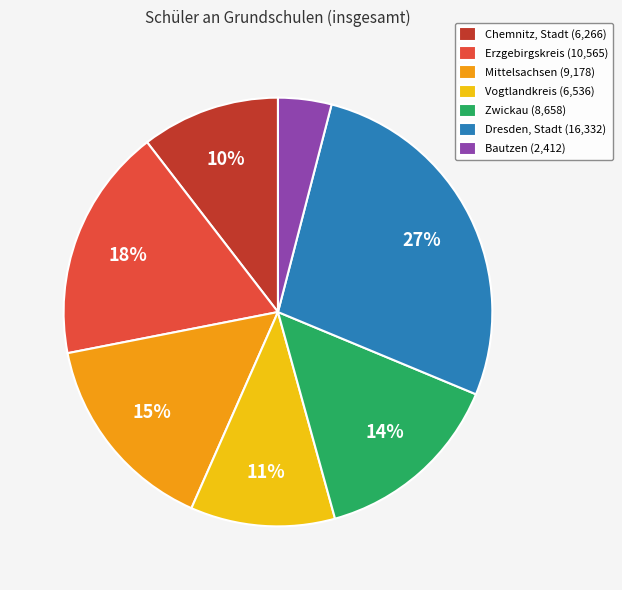

Between Mittelsachsen and Zwickau, which is larger?

Mittelsachsen